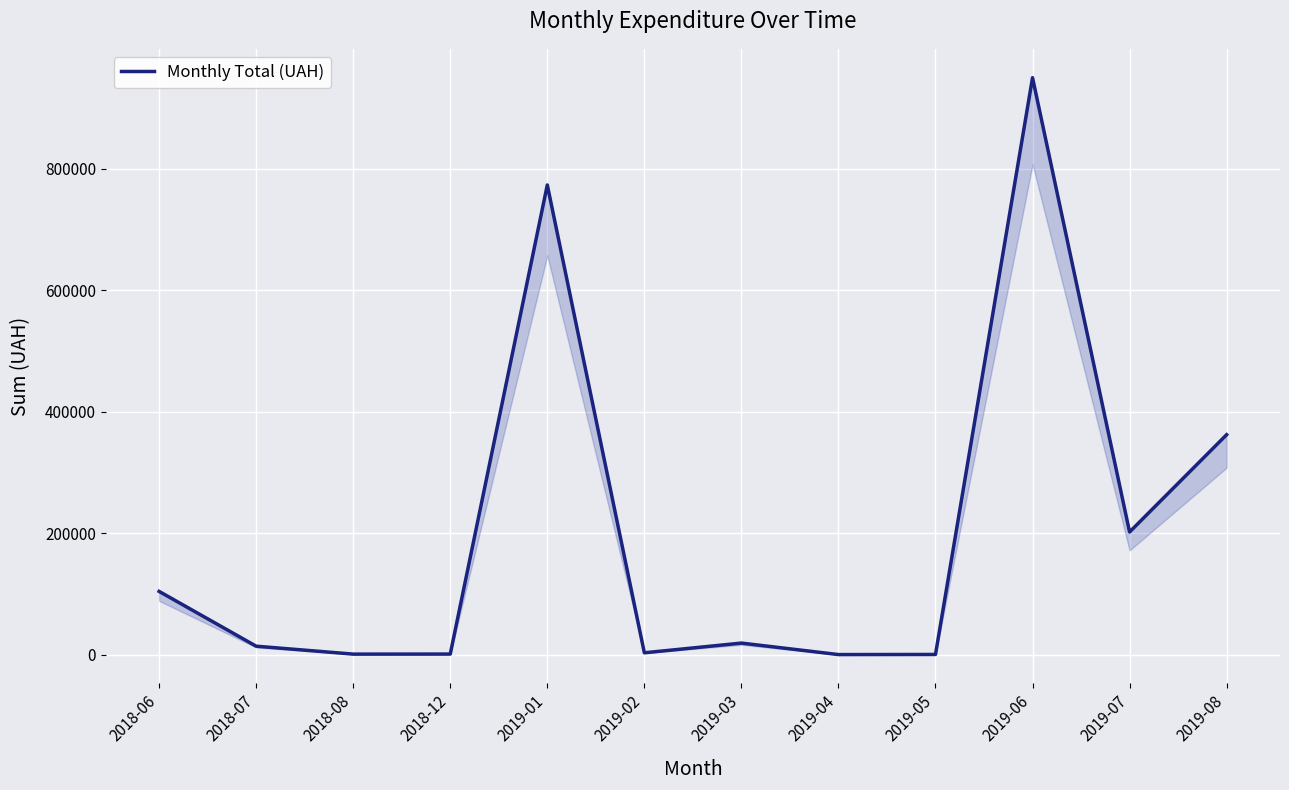

Where is the data nearest to the value 474847?

2019-08